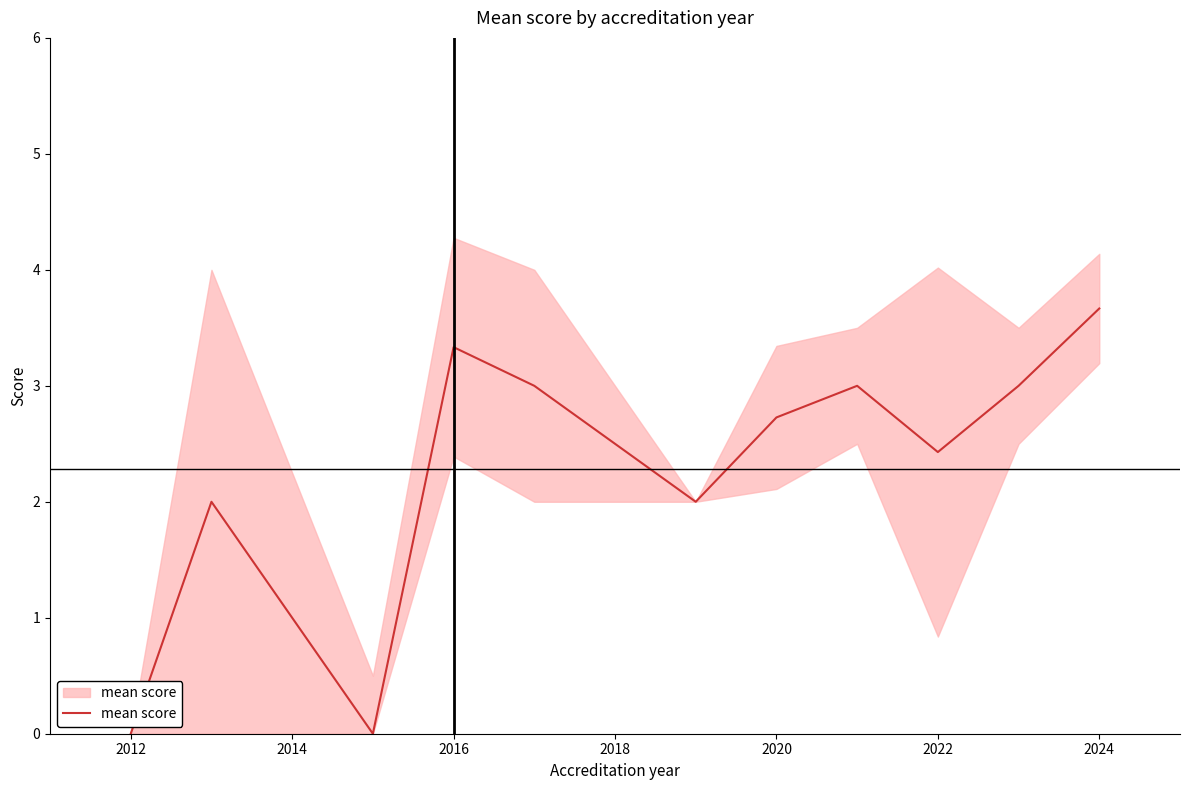

Is this an area chart (filled region under the line)?

No